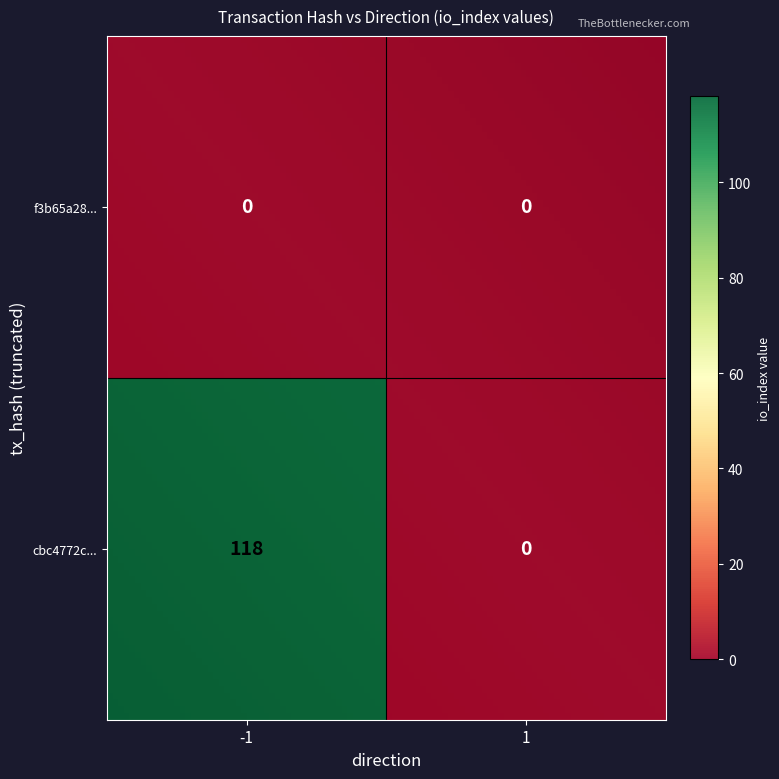

How many values in cbc4772c6c4192348dd75f5962af0333938a277 are above zero?

1